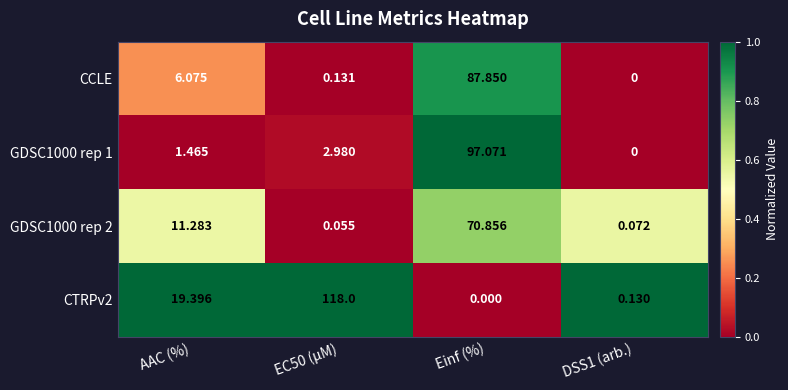

Which category has the lowest value in the CTRPv2 series?

Einf (%)